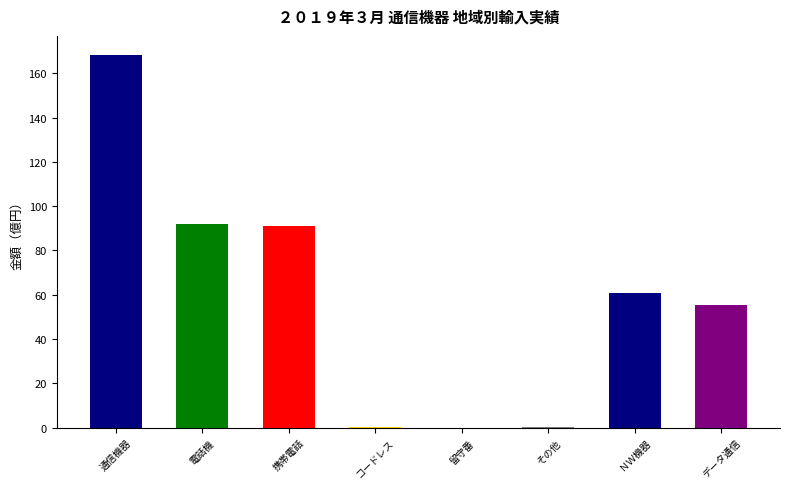

What value does the data have at 通信機器?

168.4